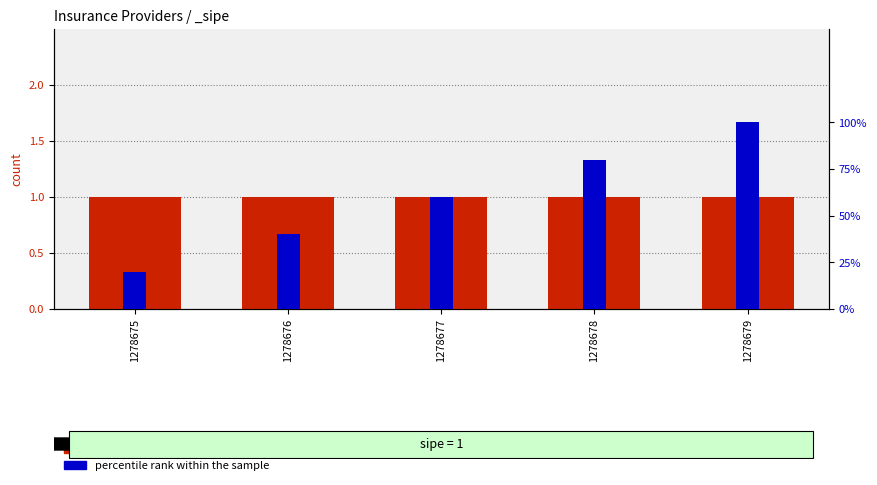

Is the value of percentile rank within the sample at 1278677 greater than the value of count at 1278678?

No